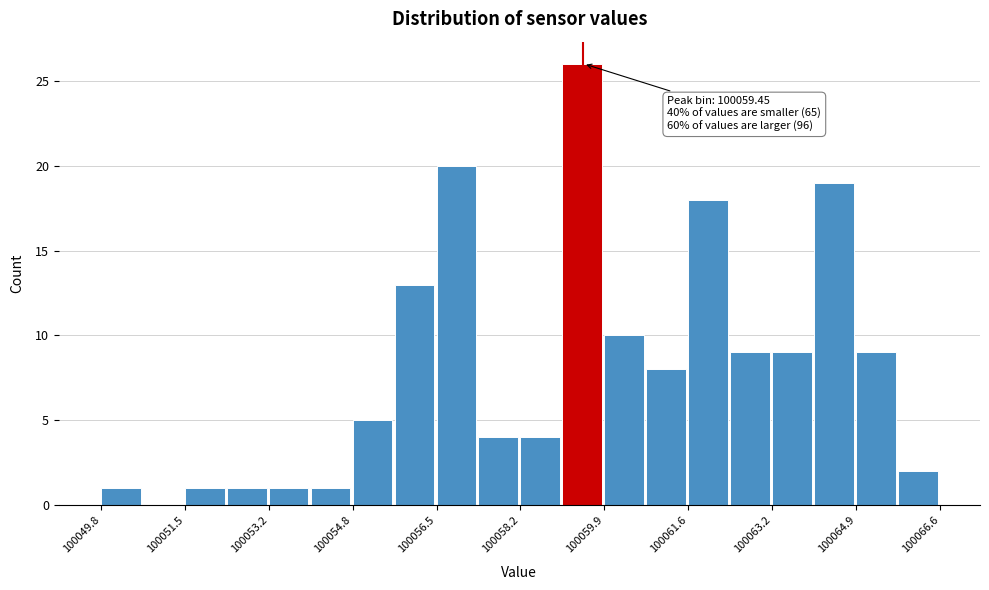

Over which range of the x-axis is the bar tallest?

100059.0 to 100059.8